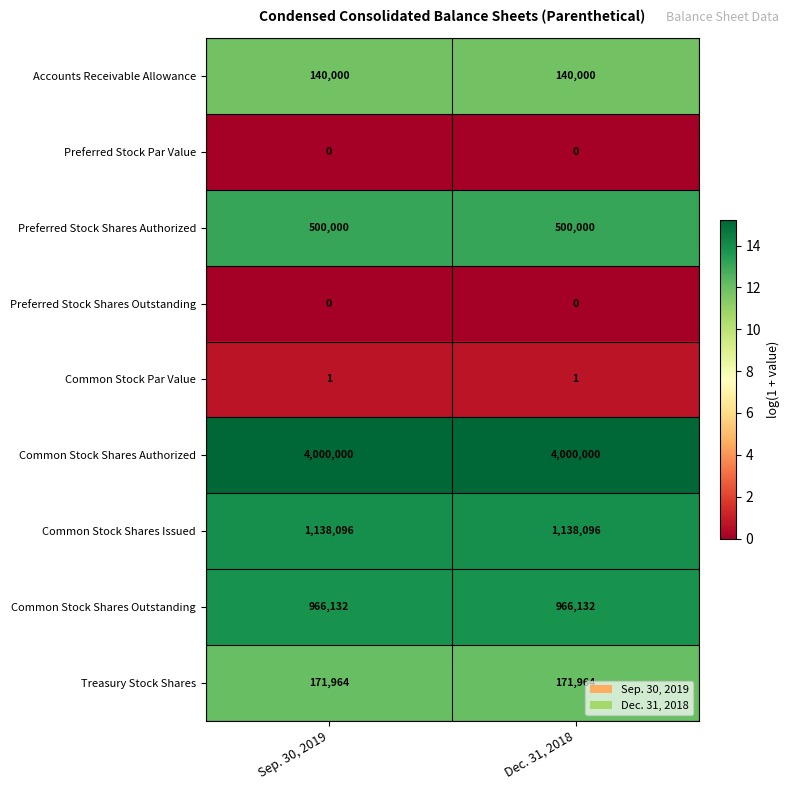

Reading left to right, transcribe all the data shown in this chart.

Accounts Receivable Allowance: Sep. 30, 2019=140000	Dec. 31, 2018=140000
Preferred Stock Par Value: Sep. 30, 2019=0	Dec. 31, 2018=0
Preferred Stock Shares Authorized: Sep. 30, 2019=500000	Dec. 31, 2018=500000
Preferred Stock Shares Outstanding: Sep. 30, 2019=0	Dec. 31, 2018=0
Common Stock Par Value: Sep. 30, 2019=1	Dec. 31, 2018=1
Common Stock Shares Authorized: Sep. 30, 2019=4000000	Dec. 31, 2018=4000000
Common Stock Shares Issued: Sep. 30, 2019=1138096	Dec. 31, 2018=1138096
Common Stock Shares Outstanding: Sep. 30, 2019=966132	Dec. 31, 2018=966132
Treasury Stock Shares: Sep. 30, 2019=171964	Dec. 31, 2018=171964